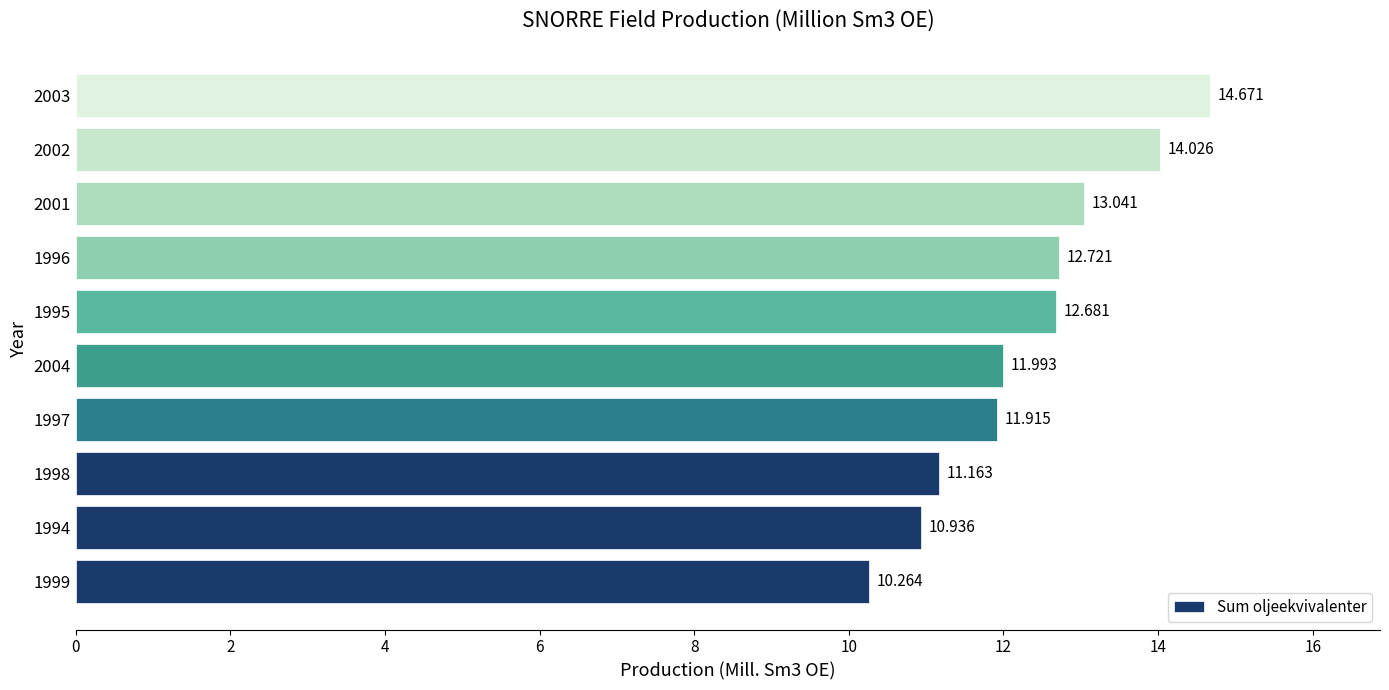

How many values are below 12?

5